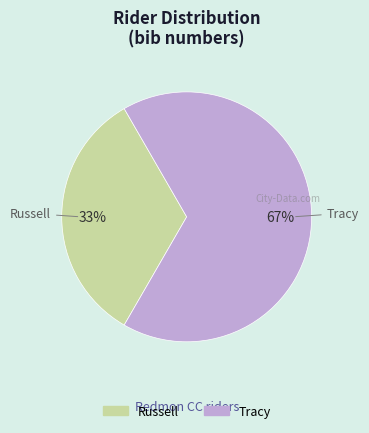

To the nearest percent, what is the average slice percentage?

50%